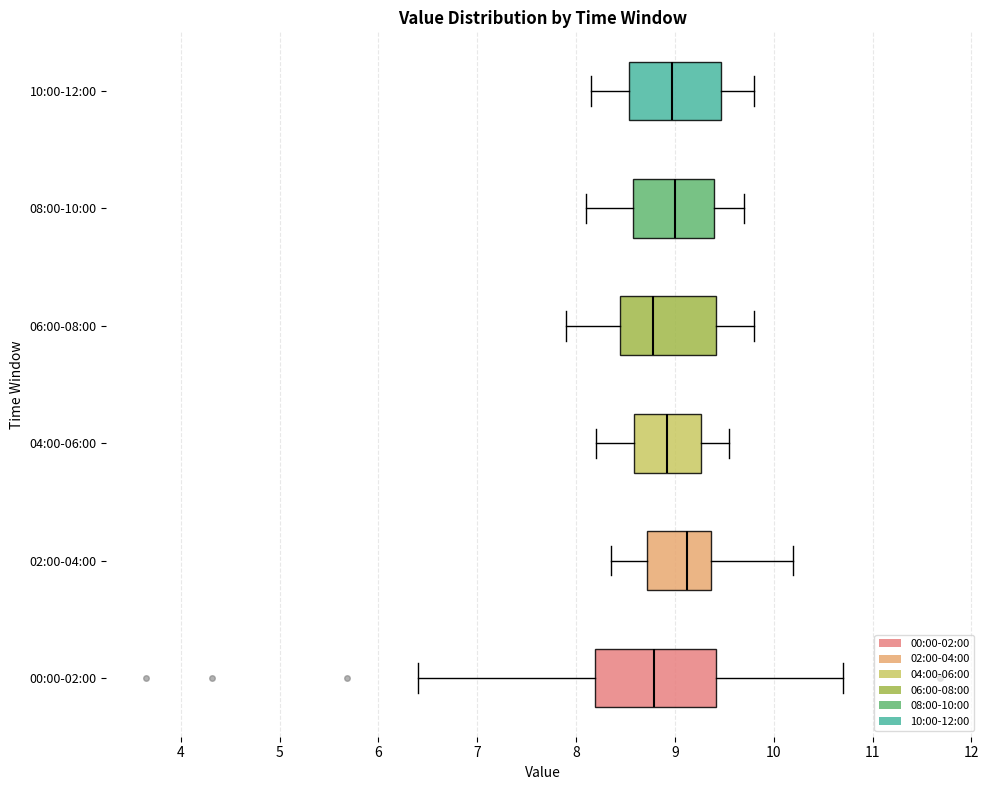

Reading bottom to top, read every box against the x-axis: the position of its median line, the range the box covers, and the ends of its whiskers. The values are not printed on the chart, so give them approximately, as read against the axis.

00:00-02:00: median 8.8, box 8.2 to 9.4, whiskers 6.4 to 10.7
02:00-04:00: median 9.1, box 8.7 to 9.4, whiskers 8.4 to 10.2
04:00-06:00: median 8.9, box 8.6 to 9.3, whiskers 8.2 to 9.6
06:00-08:00: median 8.8, box 8.5 to 9.4, whiskers 7.9 to 9.8
08:00-10:00: median 9.0, box 8.6 to 9.4, whiskers 8.1 to 9.7
10:00-12:00: median 9.0, box 8.5 to 9.5, whiskers 8.2 to 9.8